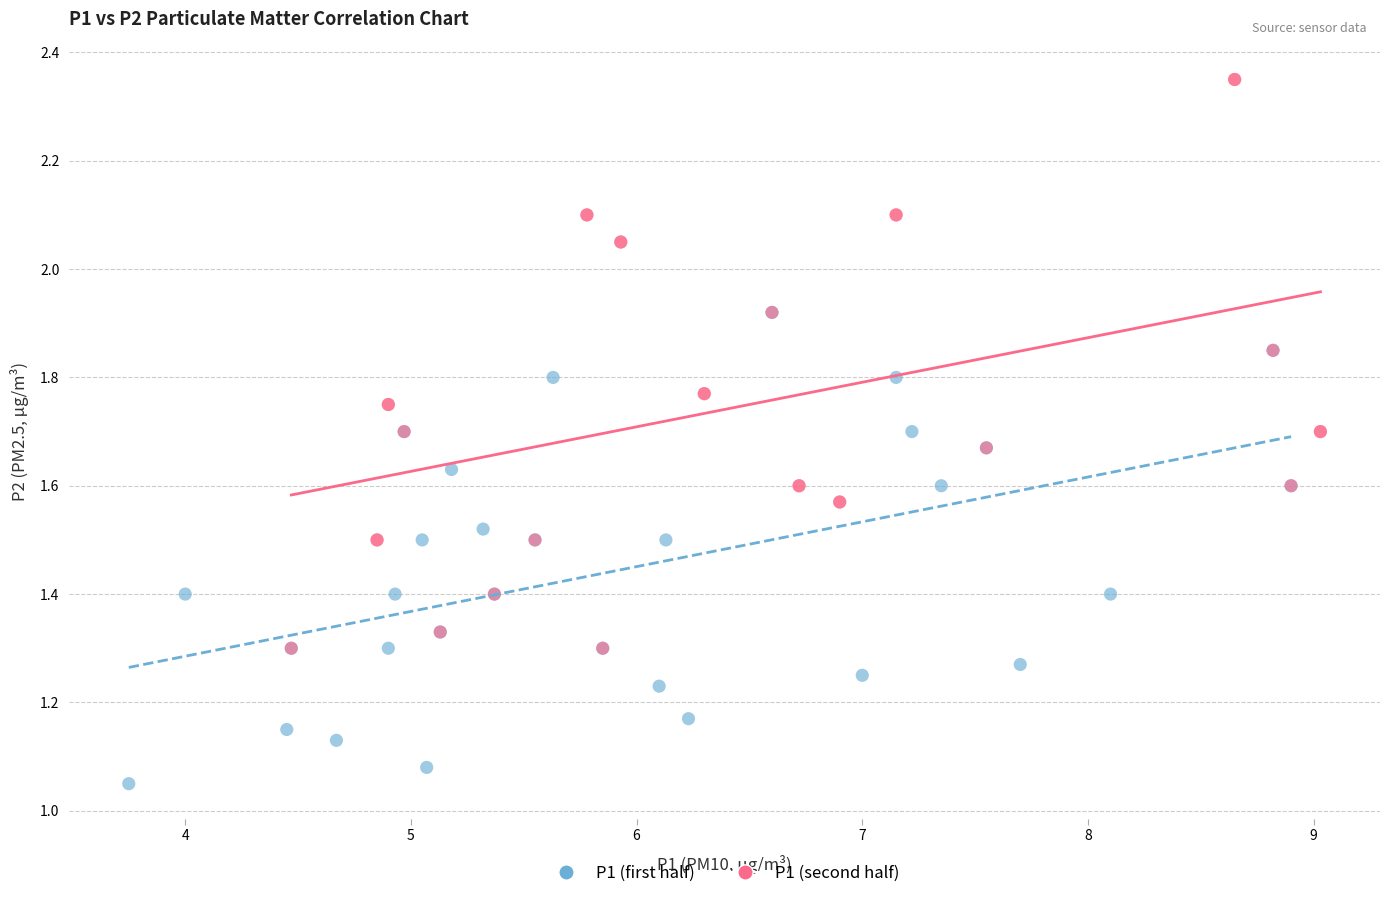

Which series reaches the maximum Y coordinate?

P1 (second half)